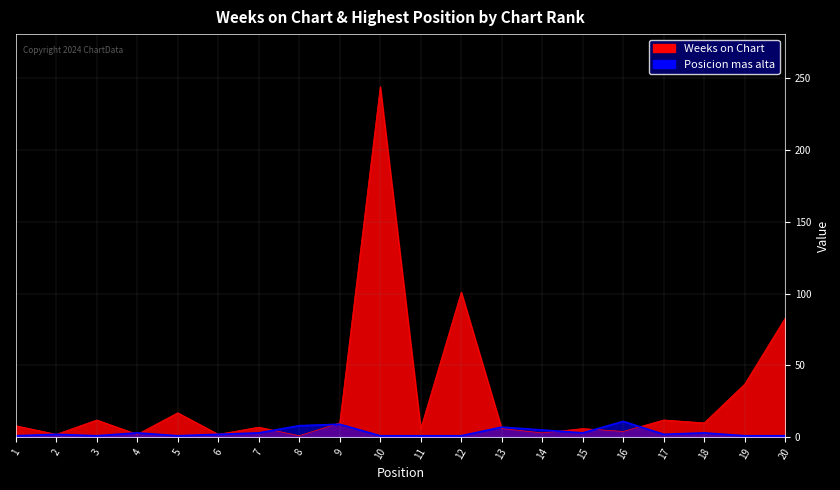

What is the total value across all series at 4?

5